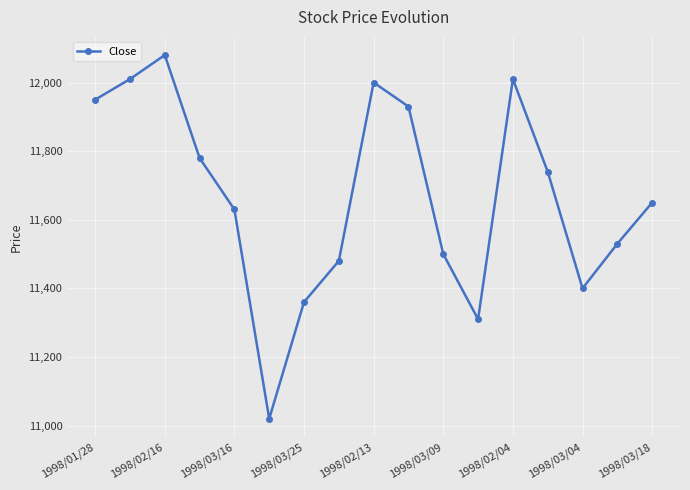

What is the maximum value shown in the chart?

12080